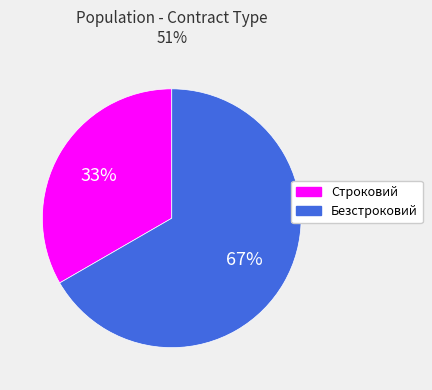

Between Безстроковий and Строковий, which is larger?

Безстроковий